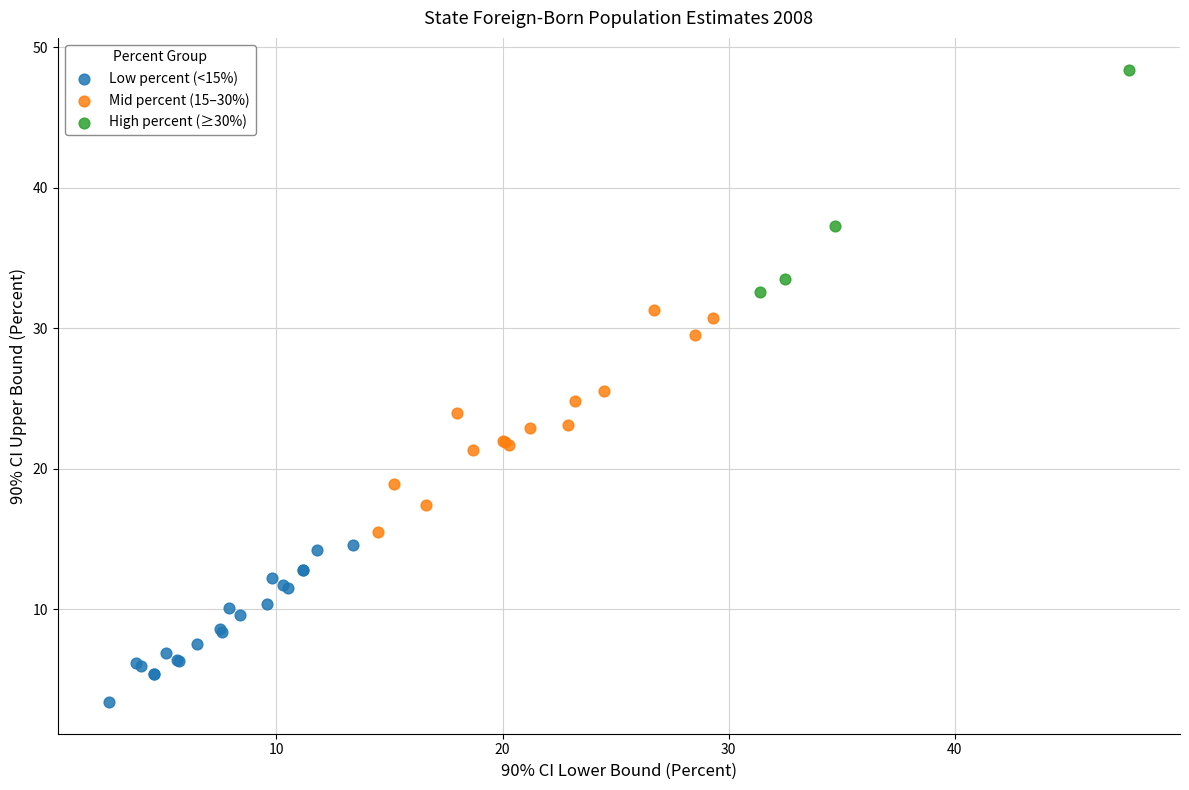

What are all the series names shown in the legend?

Low percent (<15%), Mid percent (15–30%), High percent (≥30%)